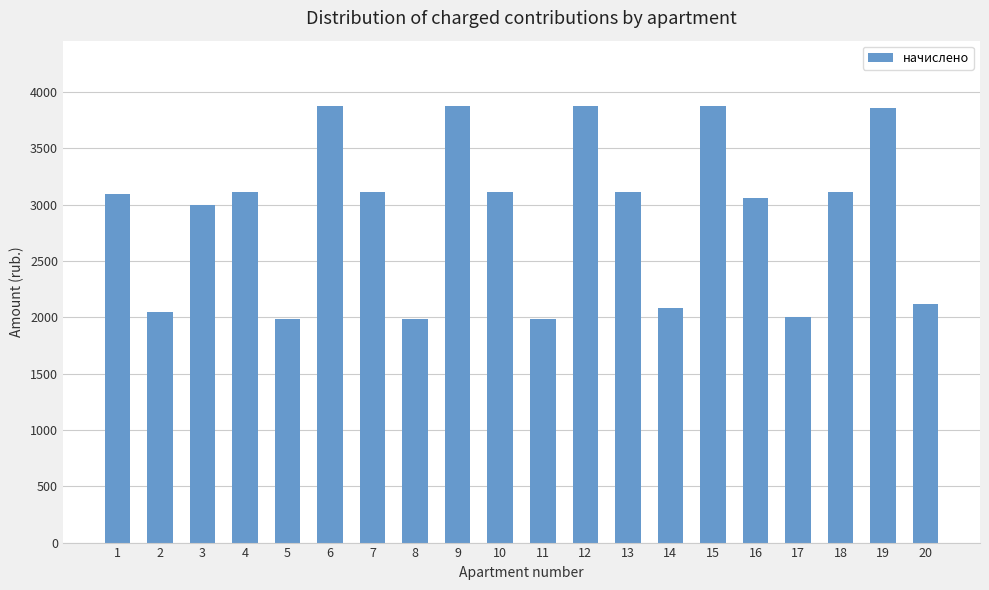

What is the value of the 8th bar from the left?

1987.2